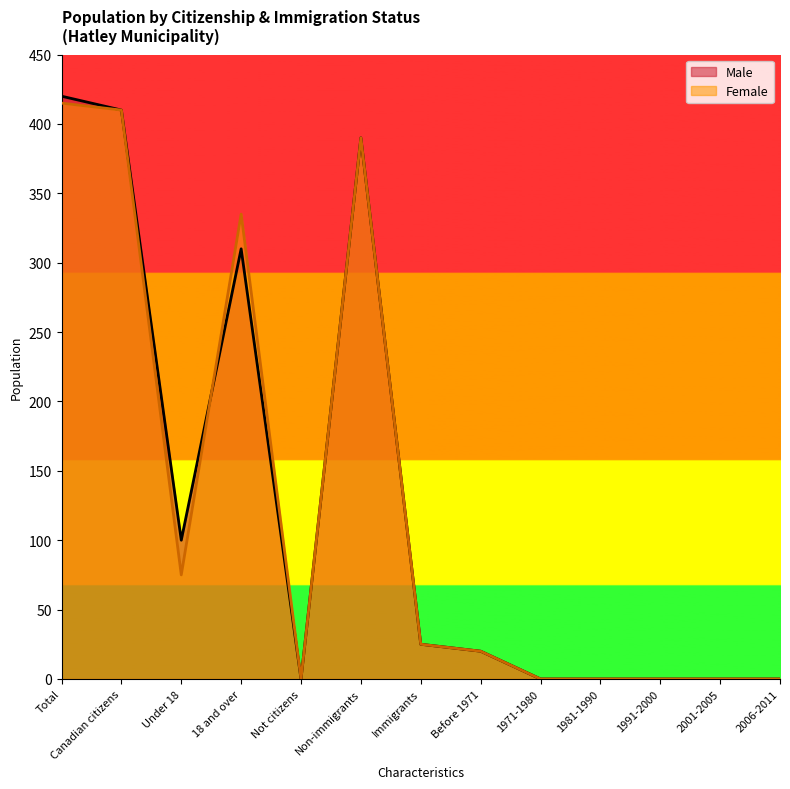

How many interior local peaks does the Female series have?

2